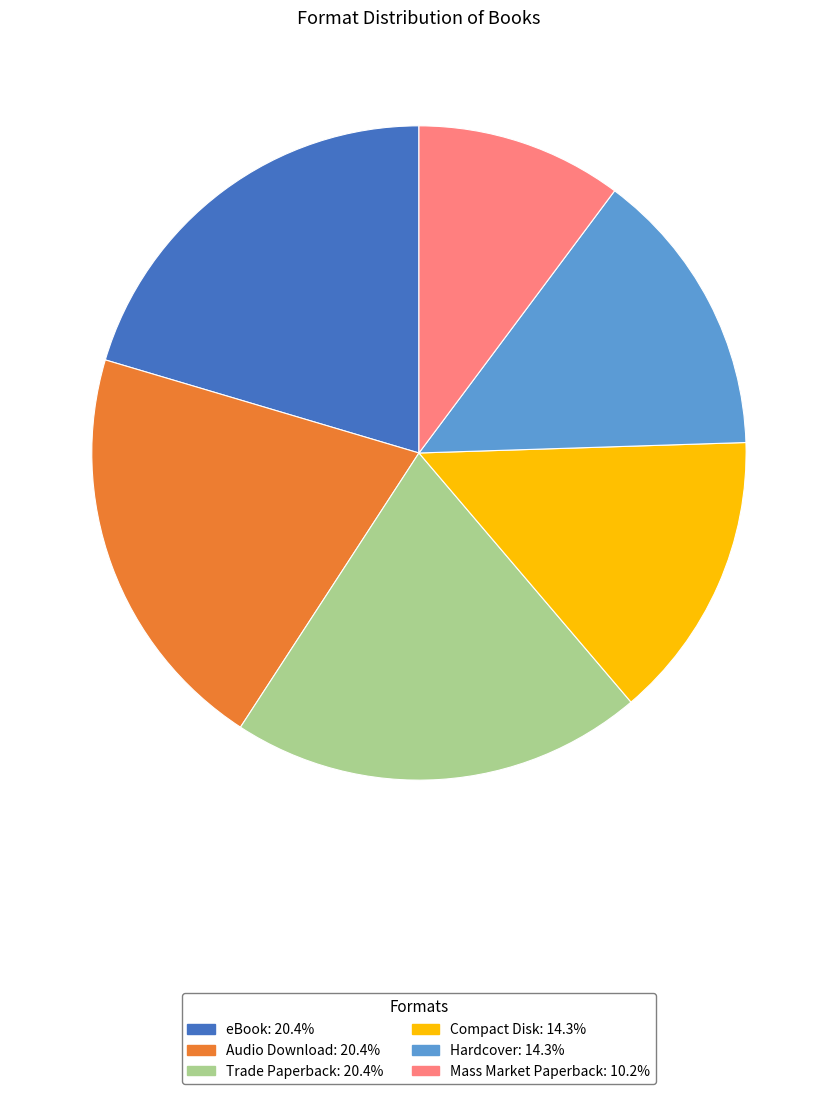

Which category has the smallest portion of the pie?

Mass Market Paperback